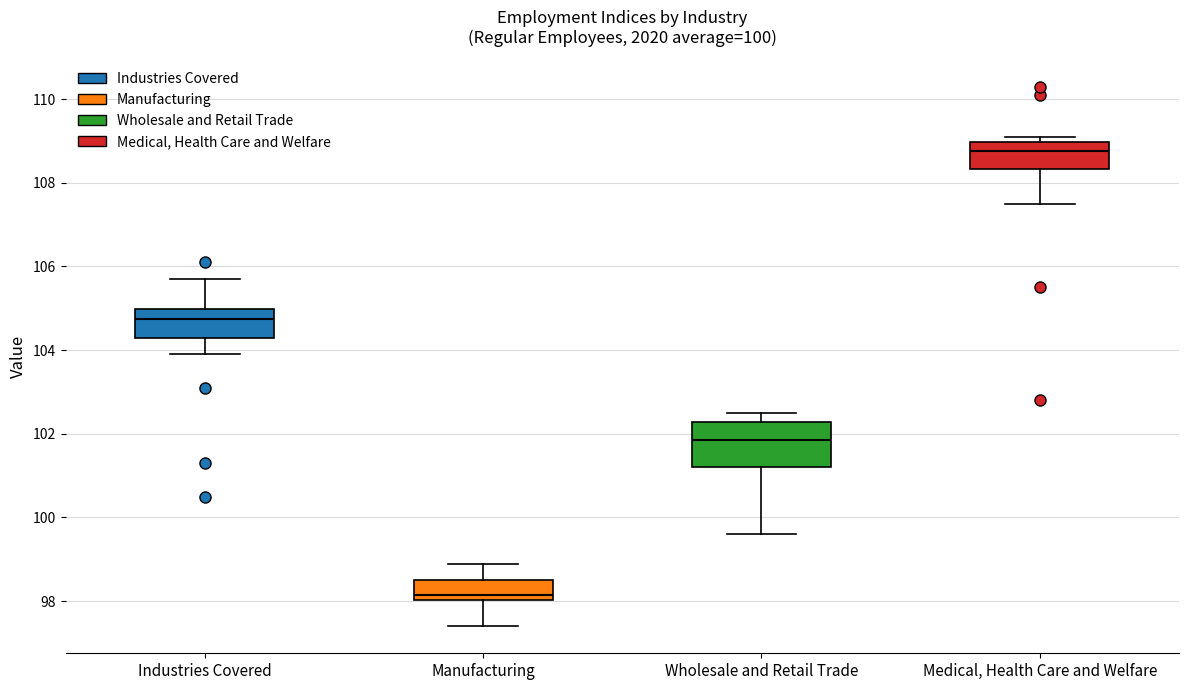

Where does the median line of the box for Medical, Health Care and Welfare sit on the y-axis? The values are not printed on the chart, so give them approximately, as read against the axis.

108.8